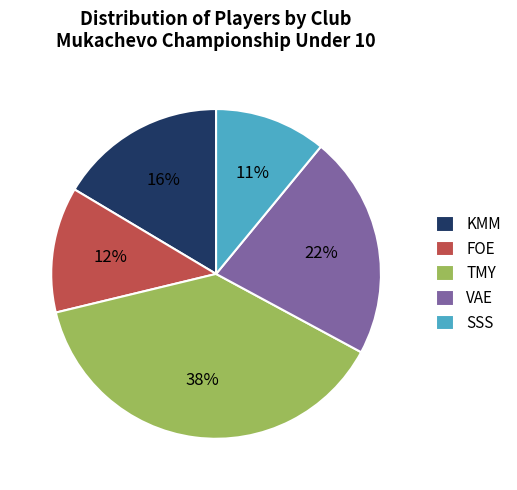

How many segments does this pie chart have?

5